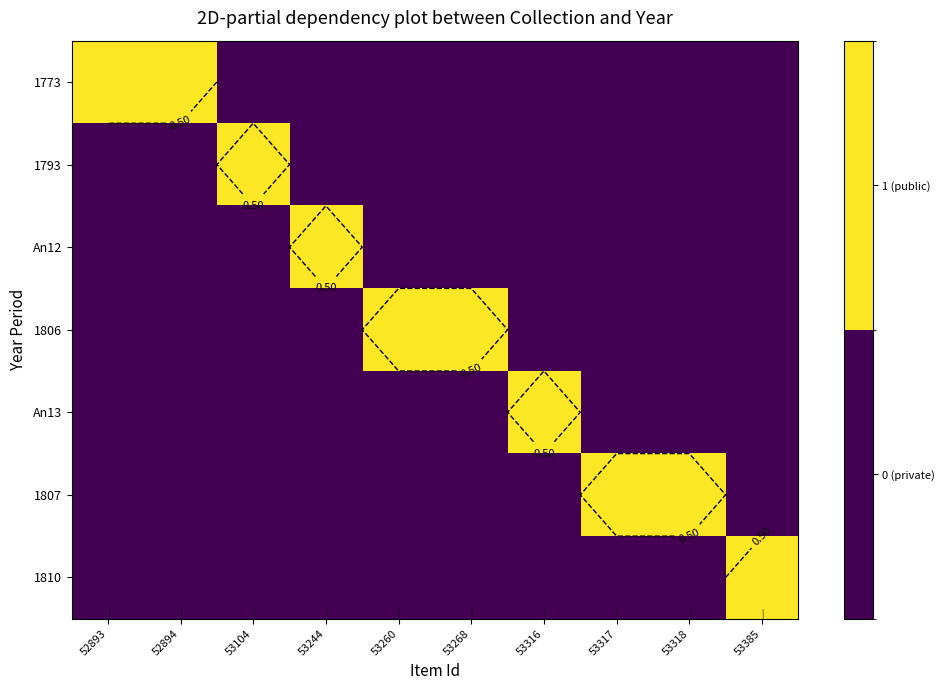

True or false: An13 has a value of -1 at 53317.

False